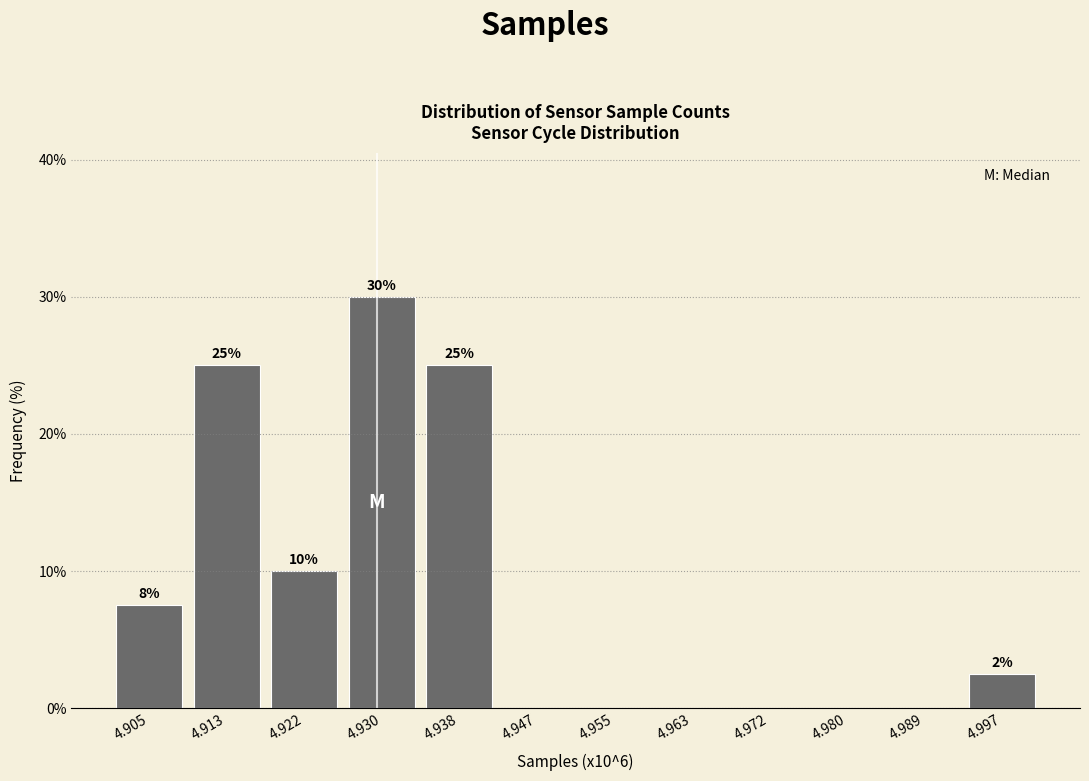

The chart shows a value of 10.6 at 4.905. True or false?

False